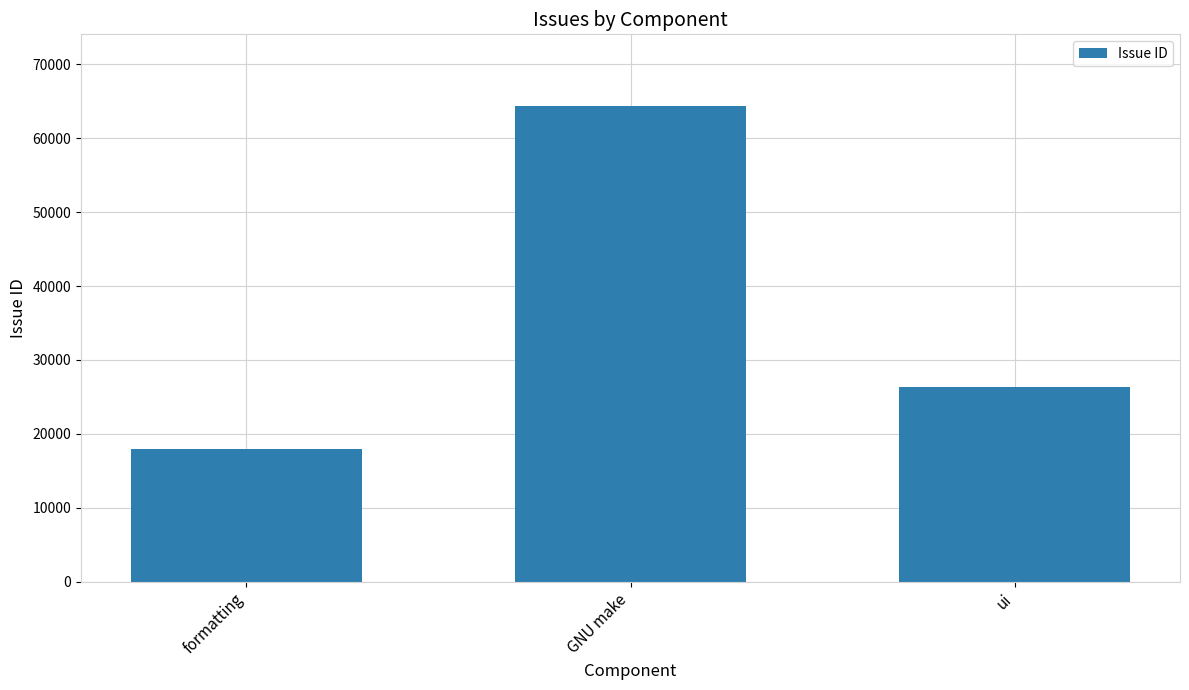

How many values are between 17930 and 64400?

3